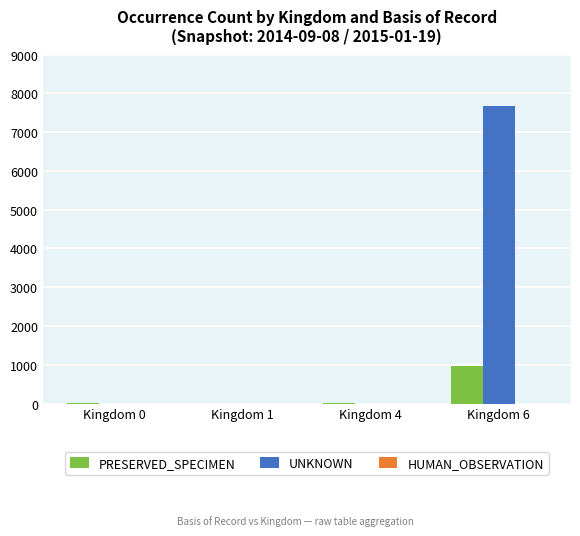

What is the difference between the PRESERVED_SPECIMEN values at Kingdom 6 and Kingdom 1?

959